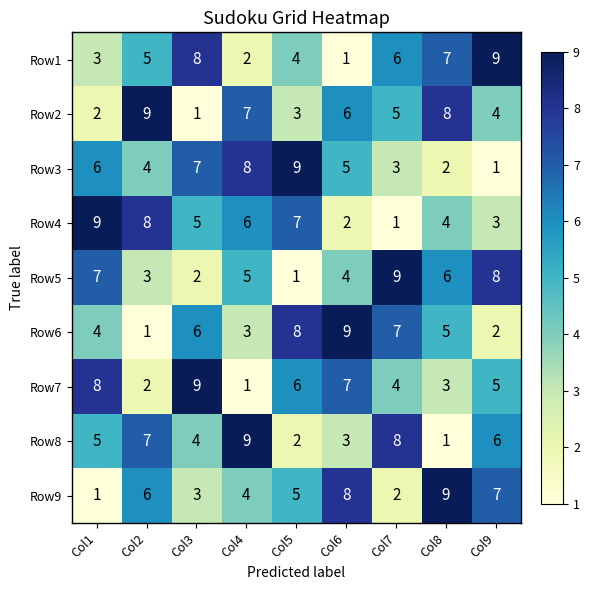

What value does the Row3 series have at Col4?

8